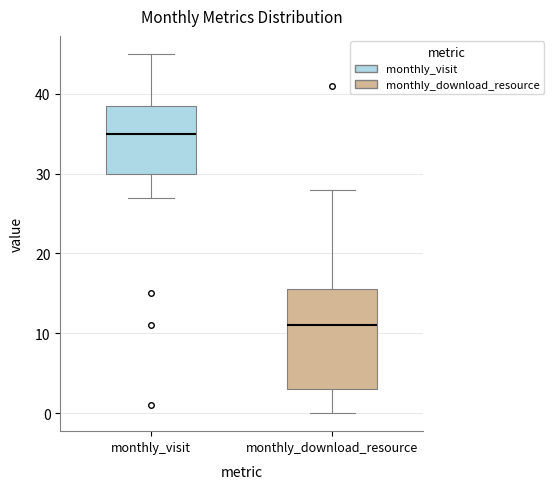

Reading left to right, transcribe this box plot: for each box, give where its median line is, the range the box spans, and where its two whiskers end, as read against the y-axis. The values are not printed on the chart, so give them approximately, as read against the axis.

monthly_visit: median 35, box 30 to 39, whiskers 27 to 45
monthly_download_resource: median 11, box 3 to 16, whiskers 0 to 28